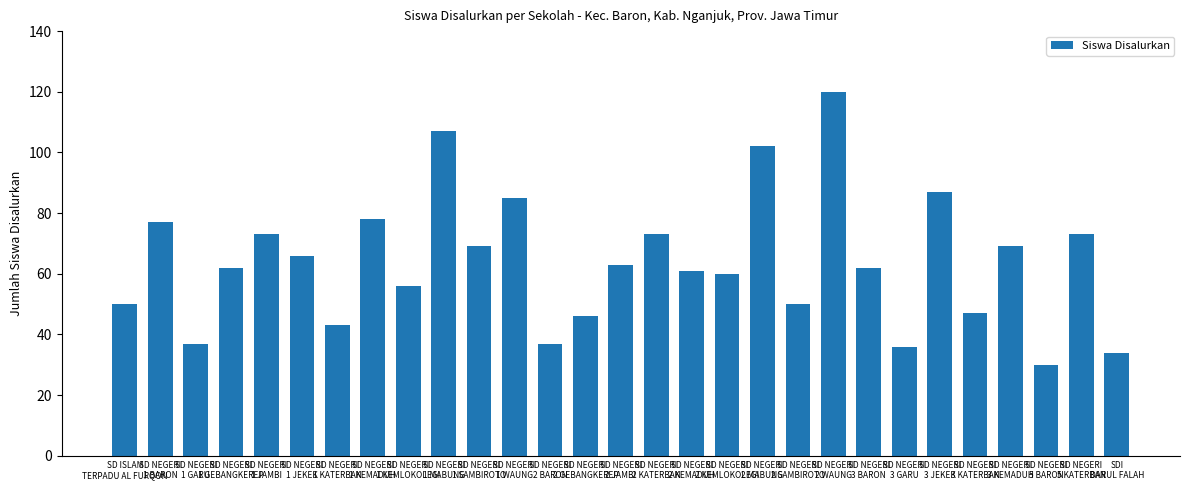

What is the greatest value displayed?

120